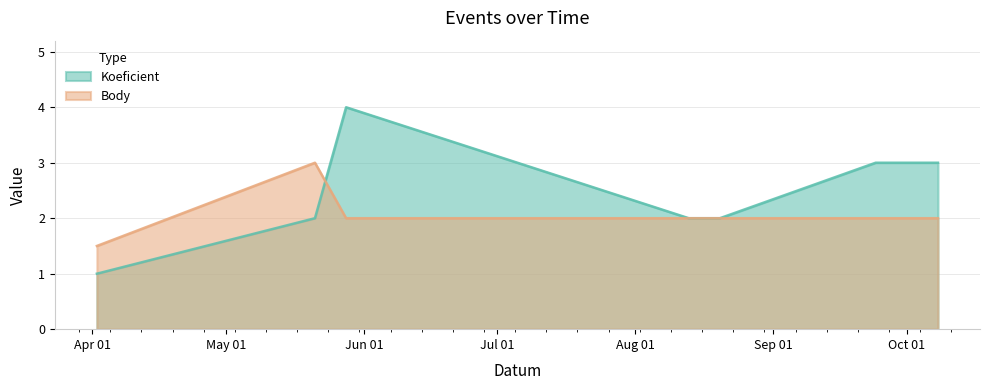

At which category is the sum across all series the highest?

2022-05-28